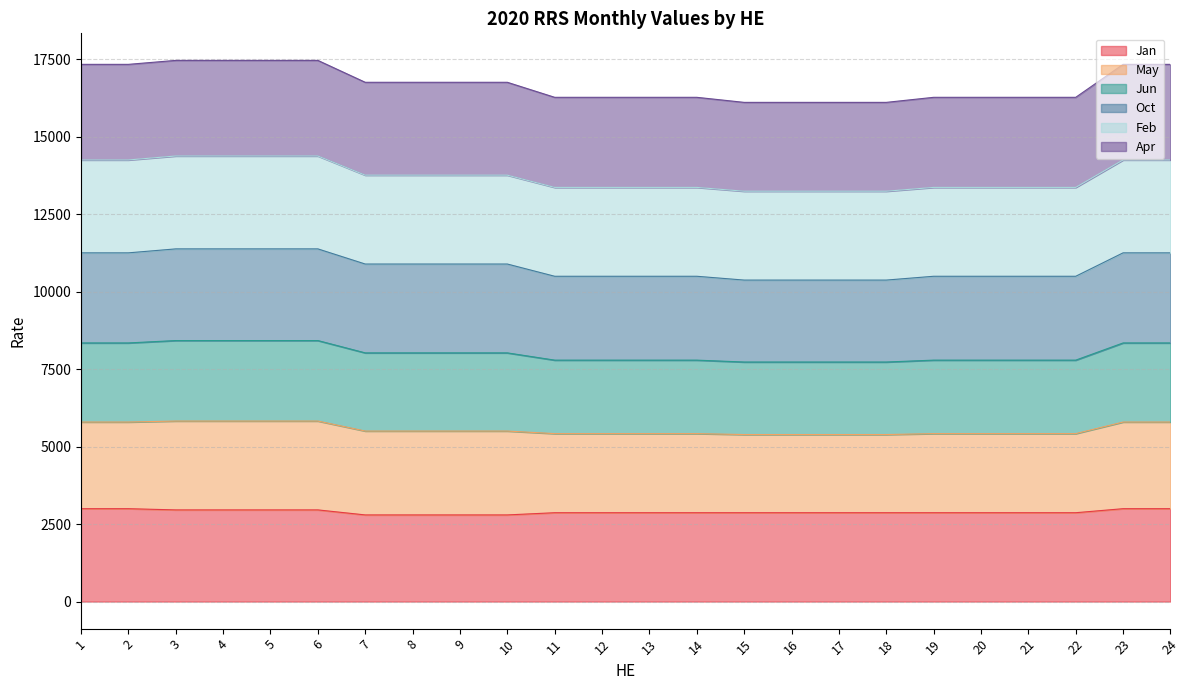

What is the value of the Jan point at the 10th from the left?

2797